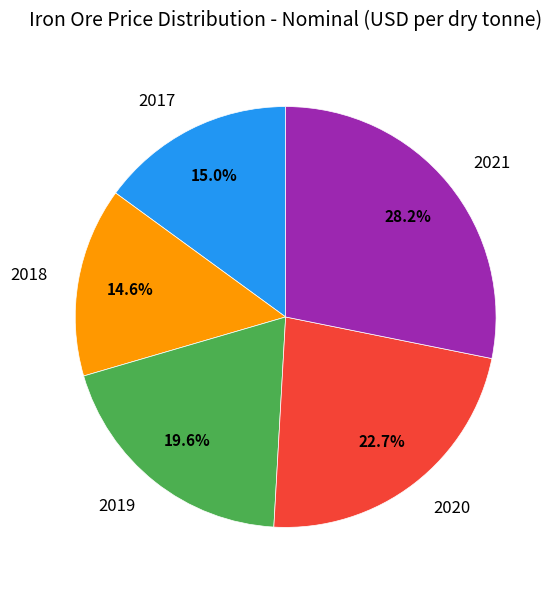

To the nearest percent, what is the combined percentage of 2021 and 2020?

51%